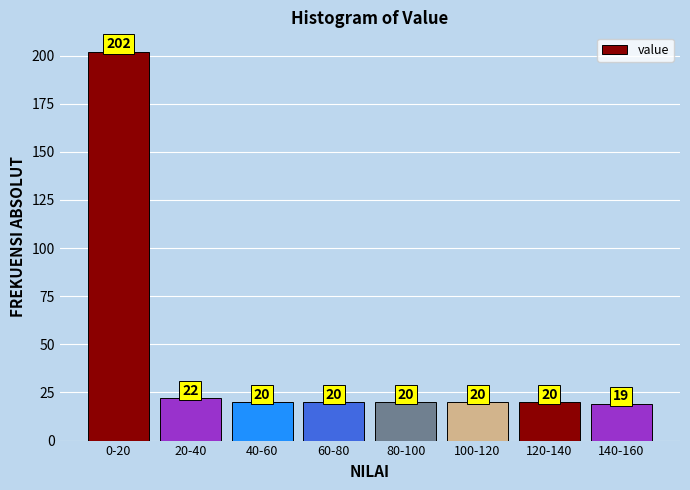

Reading right to left, transcribe all the data shown in this chart.

140-160=19	120-140=20	100-120=20	80-100=20	60-80=20	40-60=20	20-40=22	0-20=202